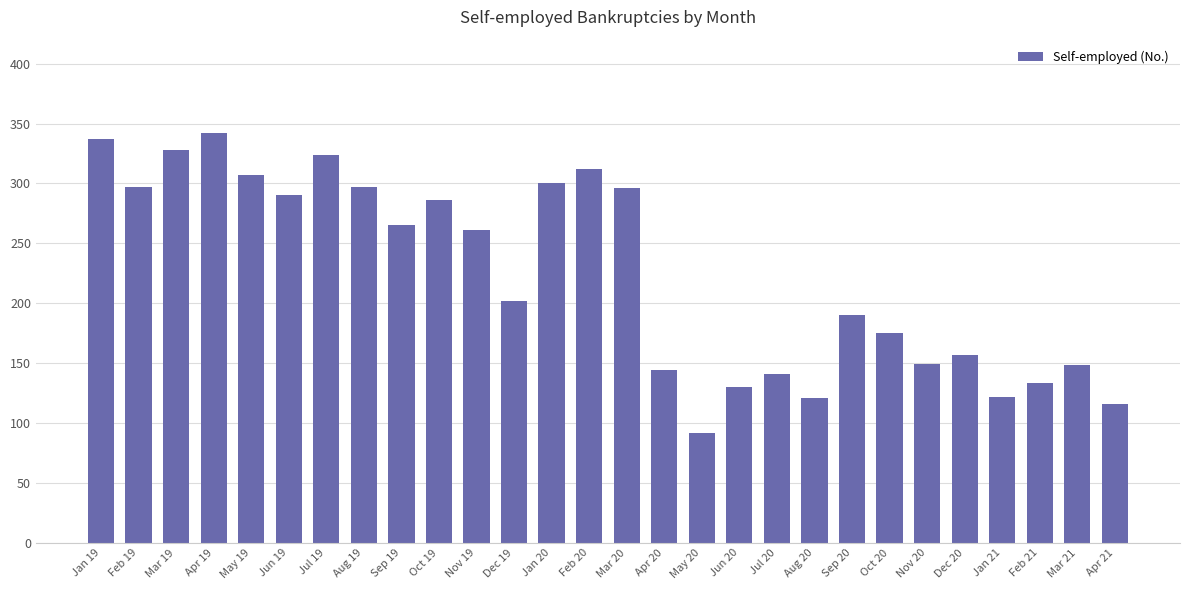

What position from the left is Jun 19?

6